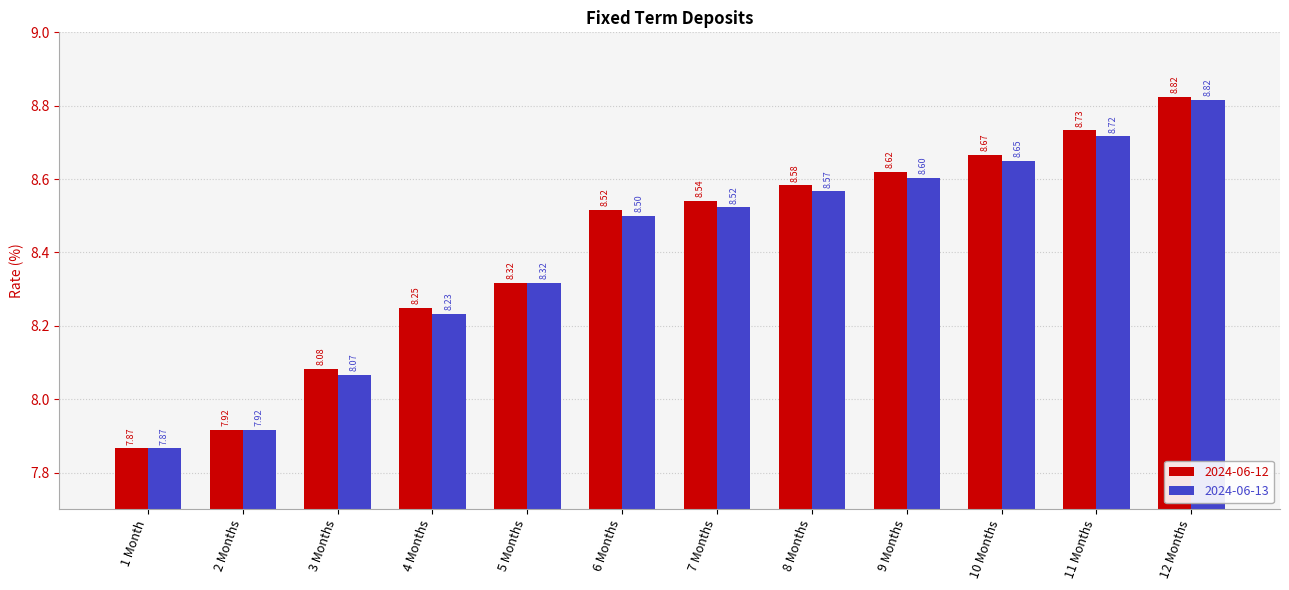

What is the total value across all series at 2 Months?

15.8